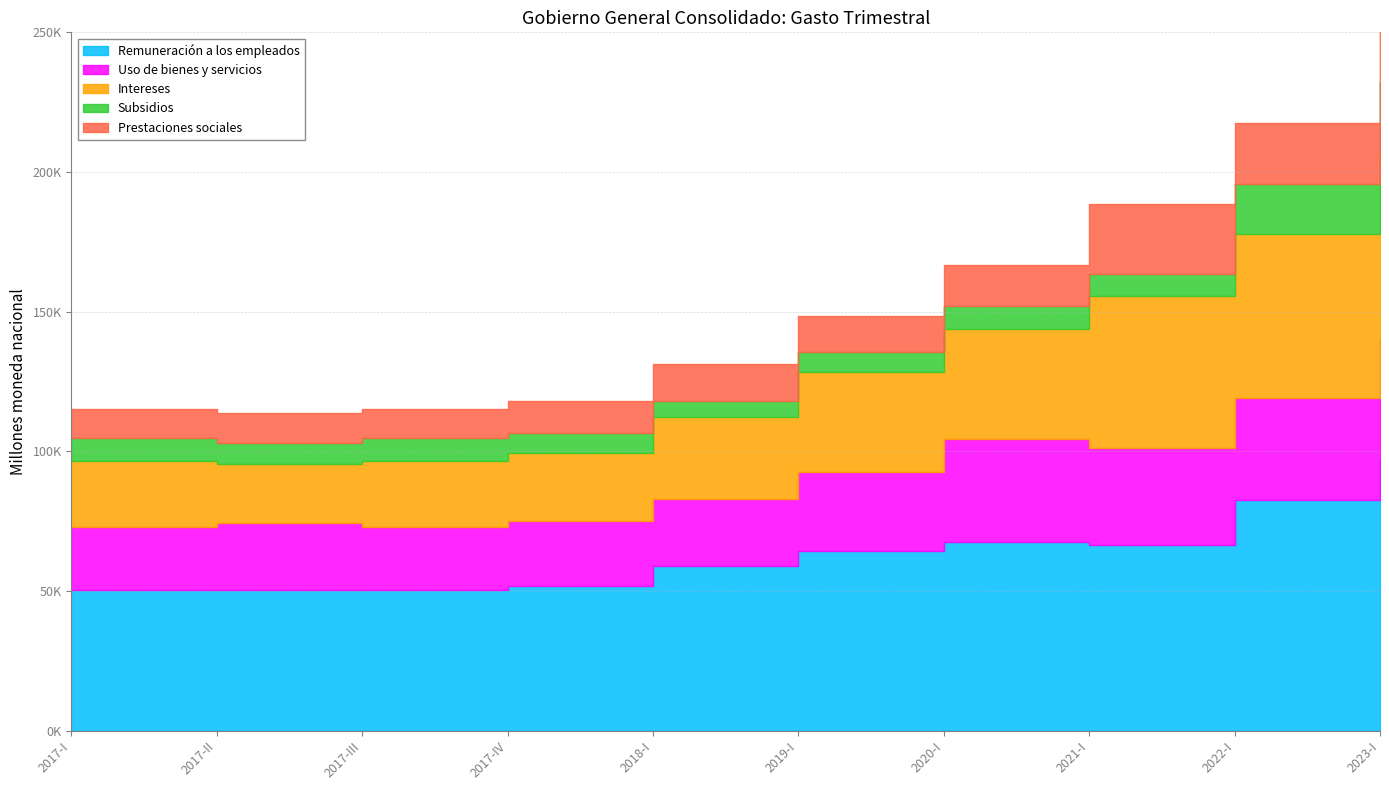

Where is the first local minimum for Intereses?

2017-II